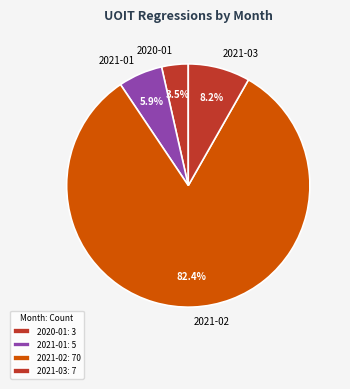

Combined, do 2021-02 and 2020-01 account for over 50%?

Yes